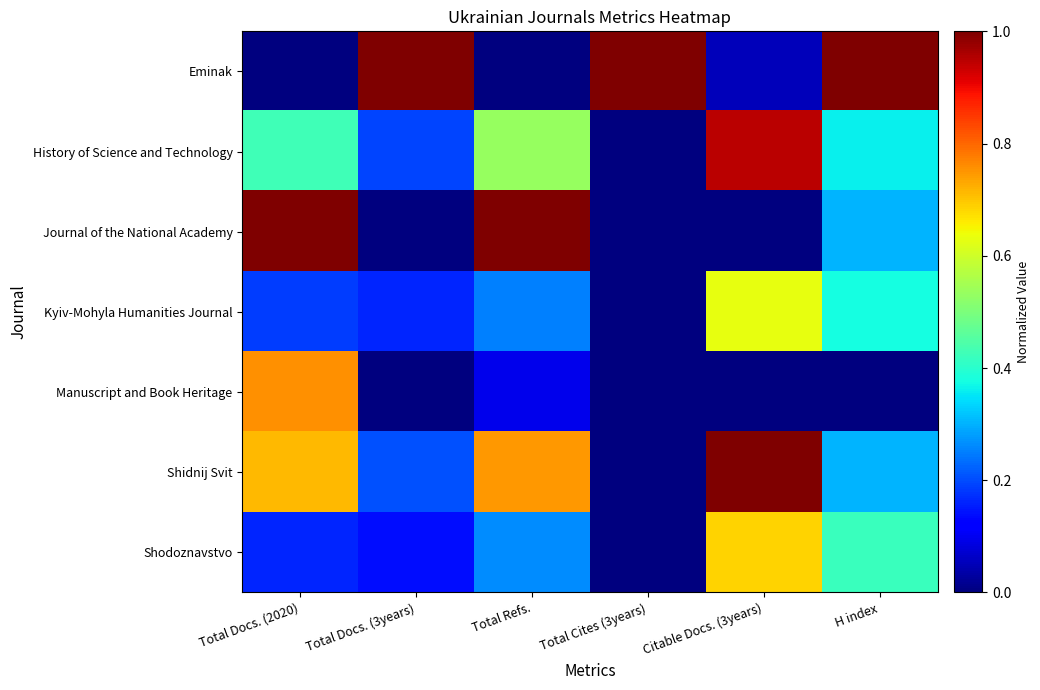

At which category is the sum across all series the highest?

Citable Docs. (3years)